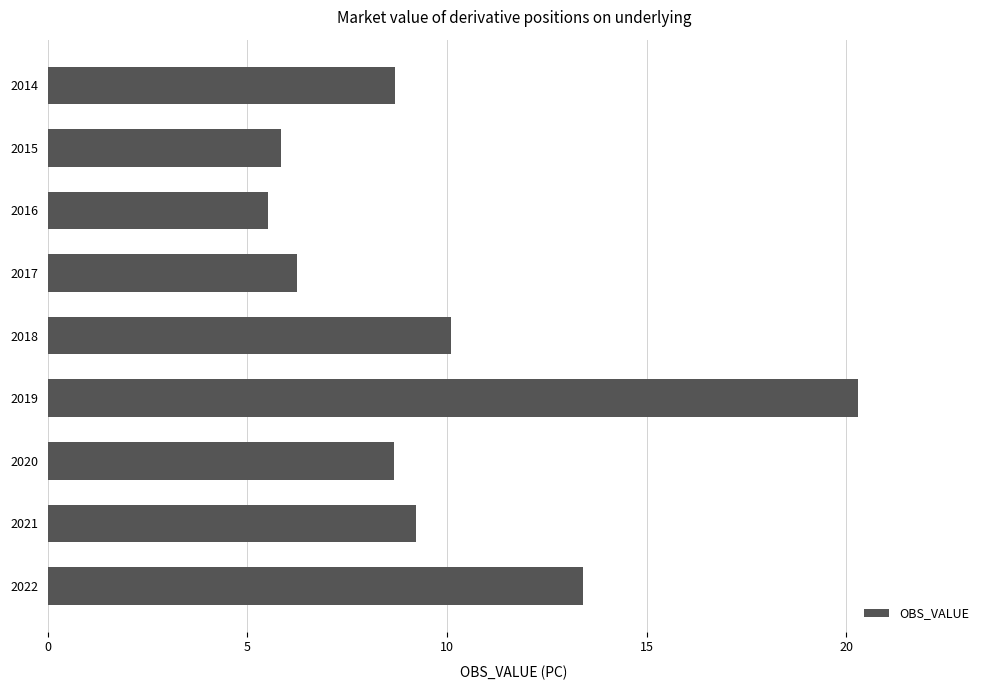

The value at 2020 is 8.7. True or false?

True